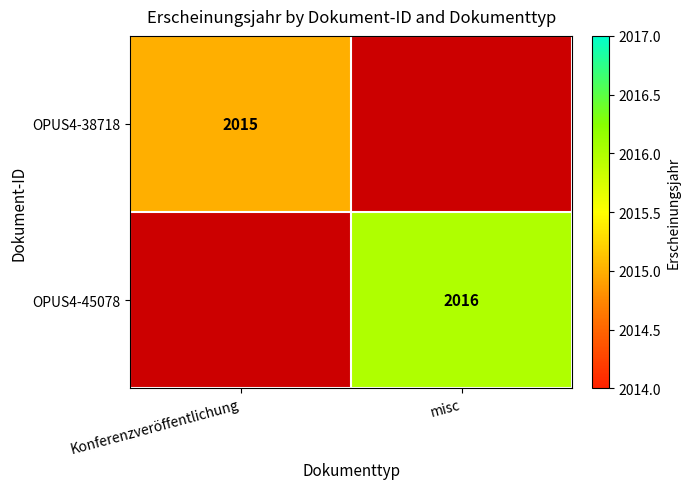

The OPUS4-45078 series shows 2016 at misc. True or false?

True